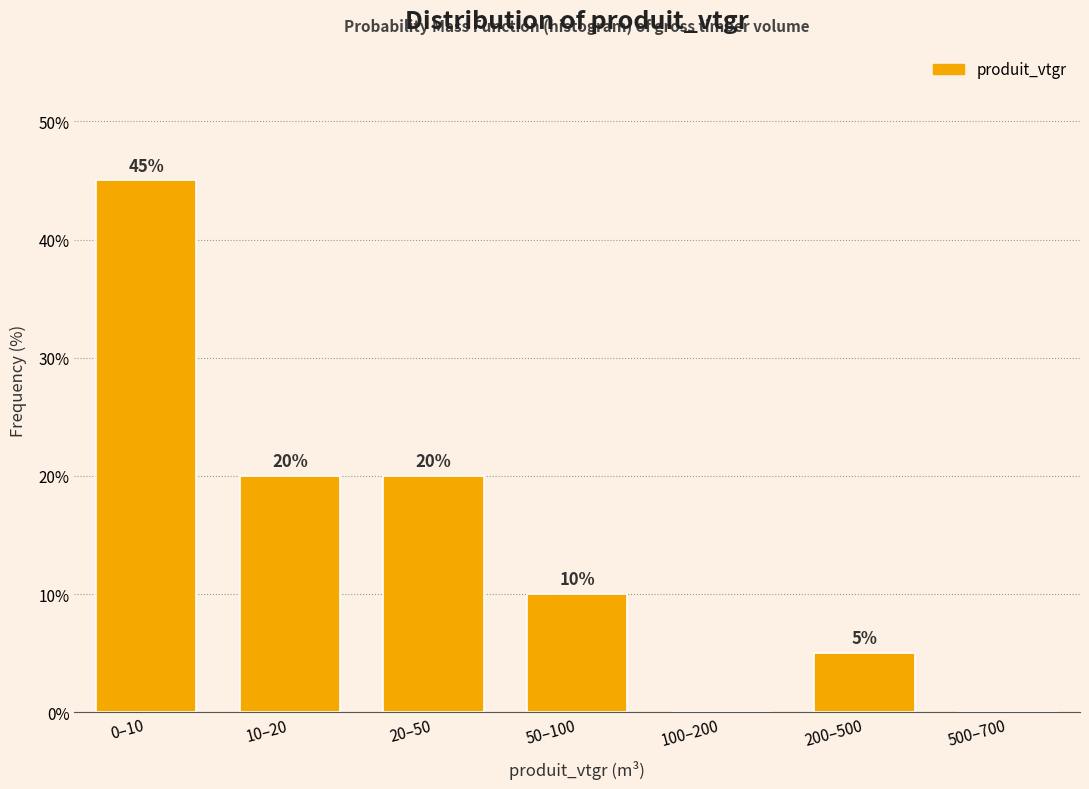

Reading left to right, extract all data points from this chart.

0–10=45	10–20=20	20–50=20	50–100=10	100–200=0	200–500=5	500–700=0